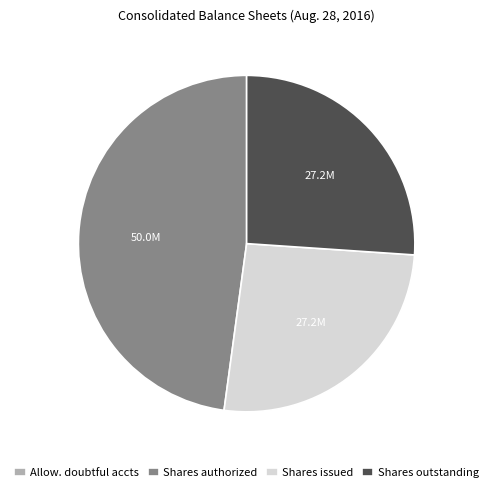

Does any single category account for the majority?

No